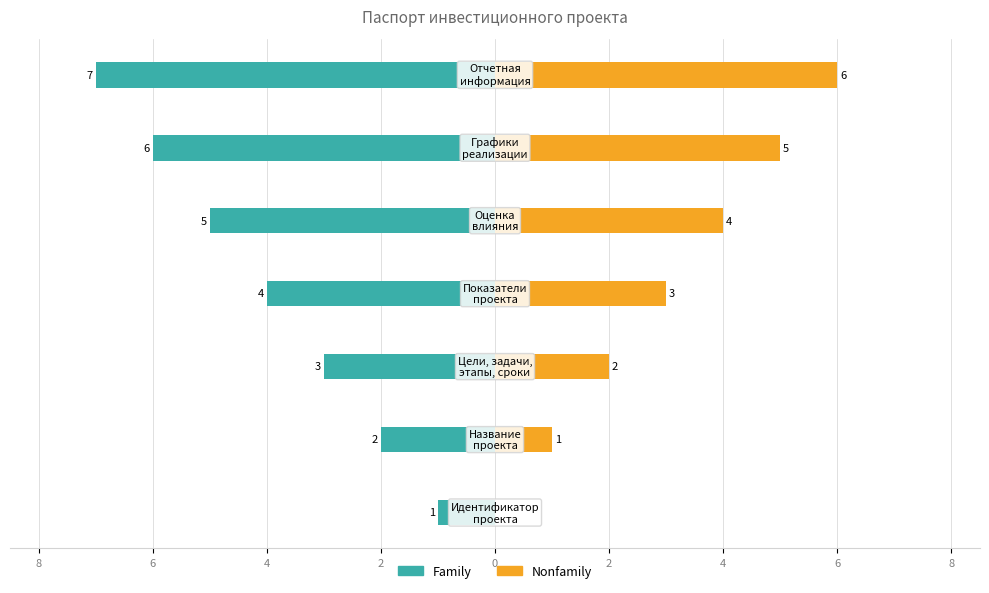

Reading left to right, transcribe all the data shown in this chart.

Family: 10=-1	8=-2	6=-3	4=-4	2=-5	0=-6	2=-7
Nonfamily: 10=0	8=1	6=2	4=3	2=4	0=5	2=6